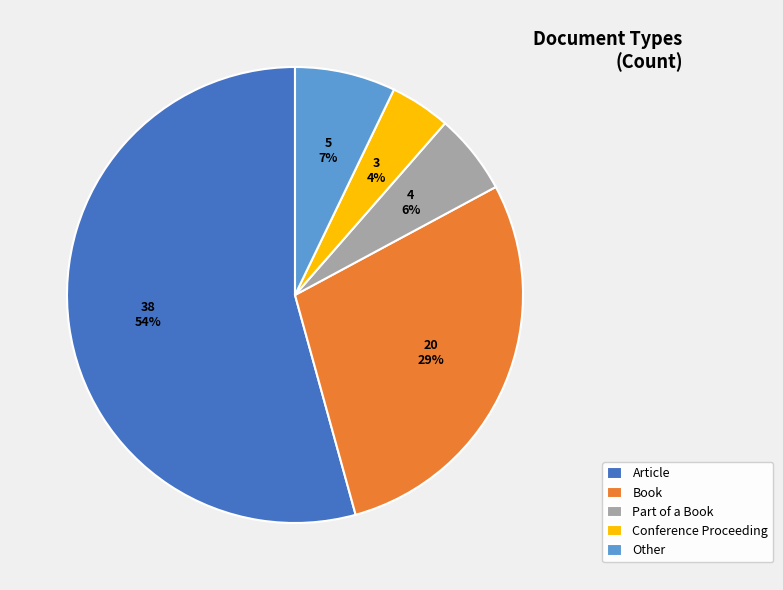

What is the ratio of the value at Part of a Book to the value at Article?

0.1